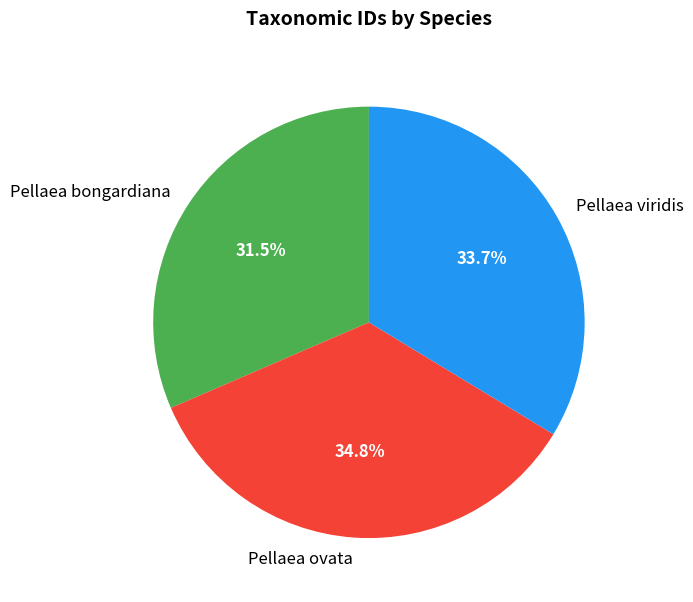

How many slices are in this pie chart?

3